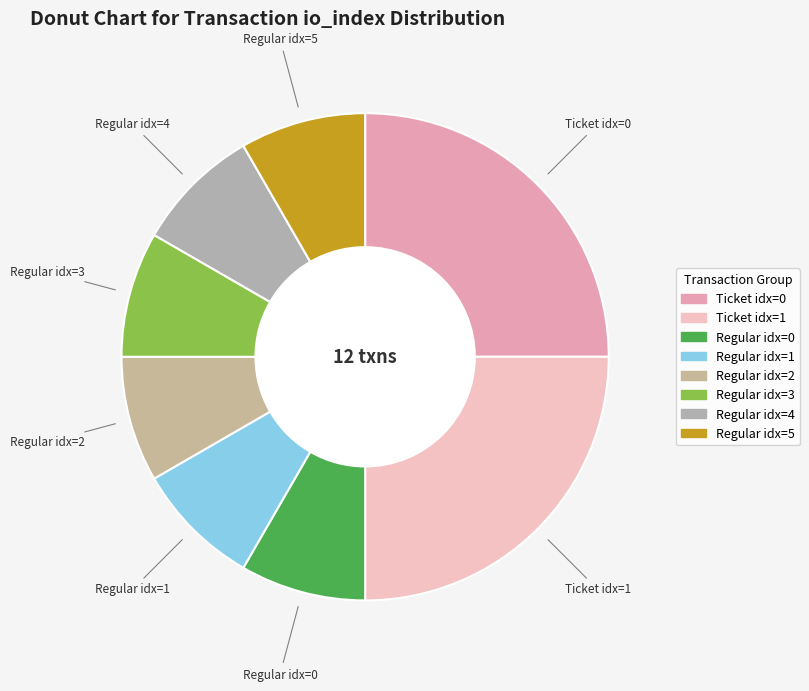

What is the ratio of the value at Regular idx=3 to the value at Ticket idx=1?

0.3